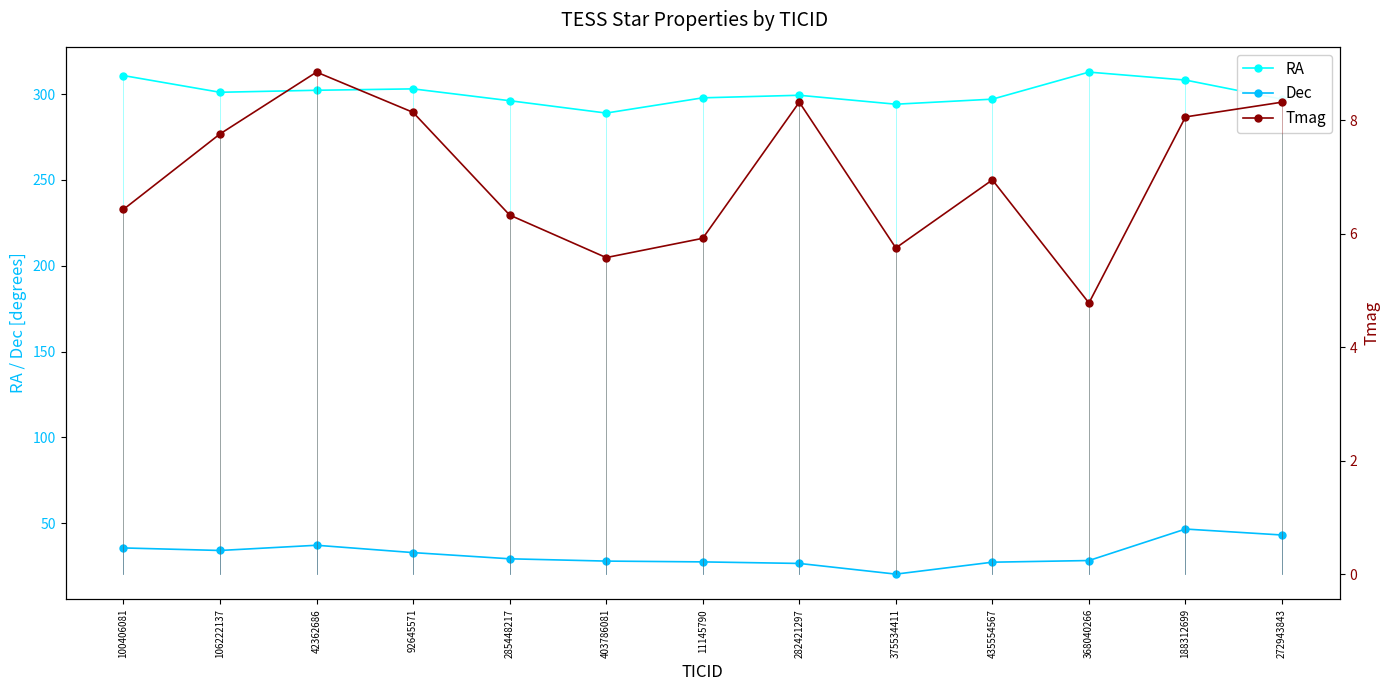

What is the total value across all series at 92645571?

344.1